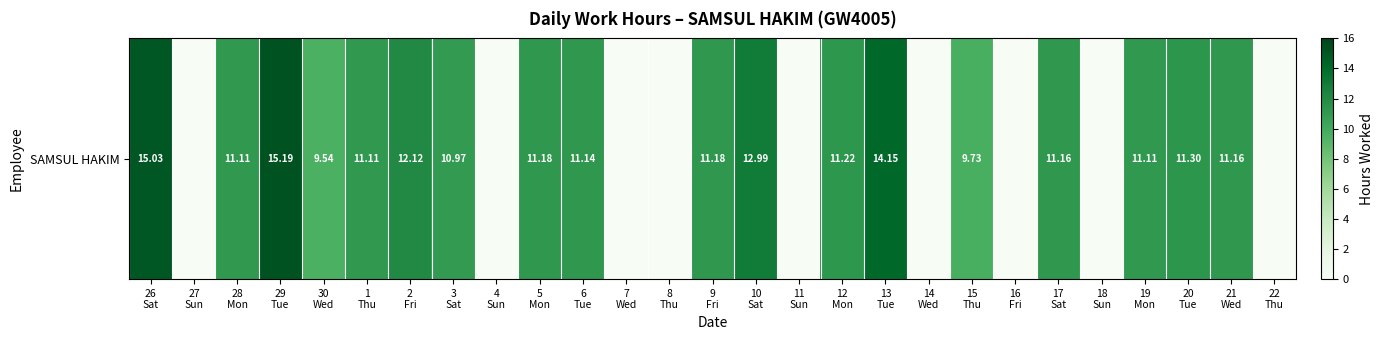

Is it true that the value at 4
Sun is 0.0?

True